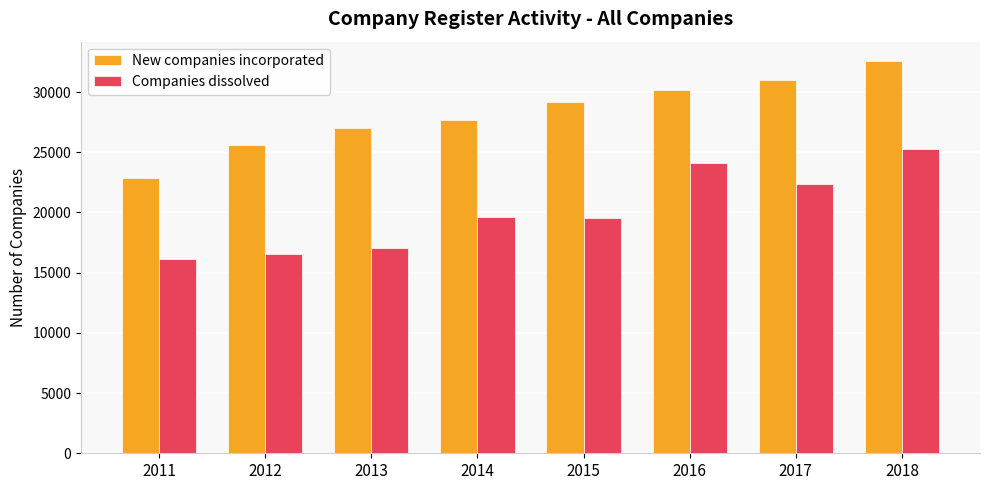

How many data points in New companies incorporated are less than 29178?

4